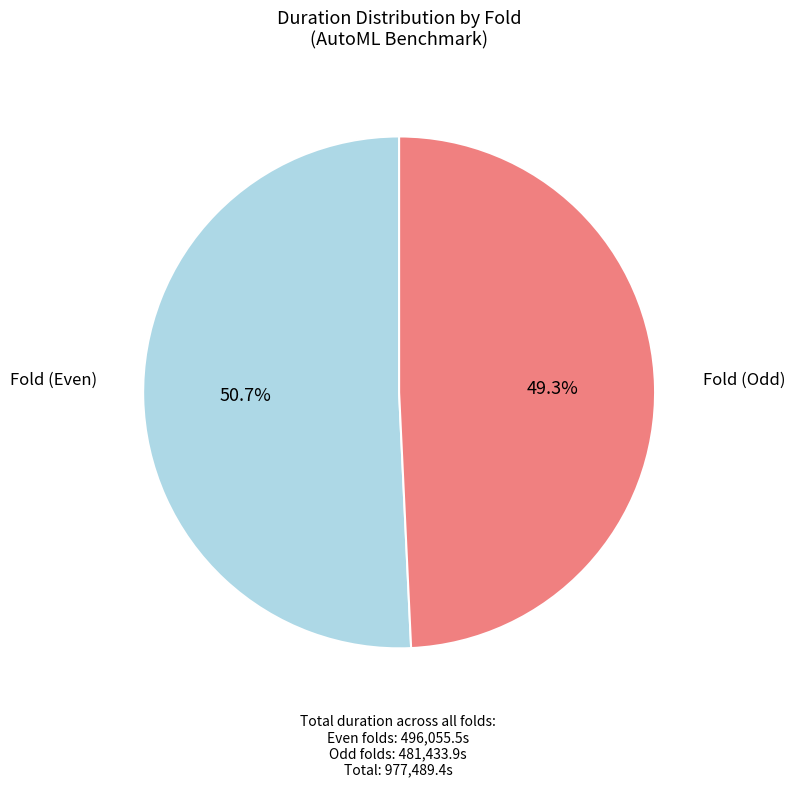

Does any single category account for the majority?

Yes